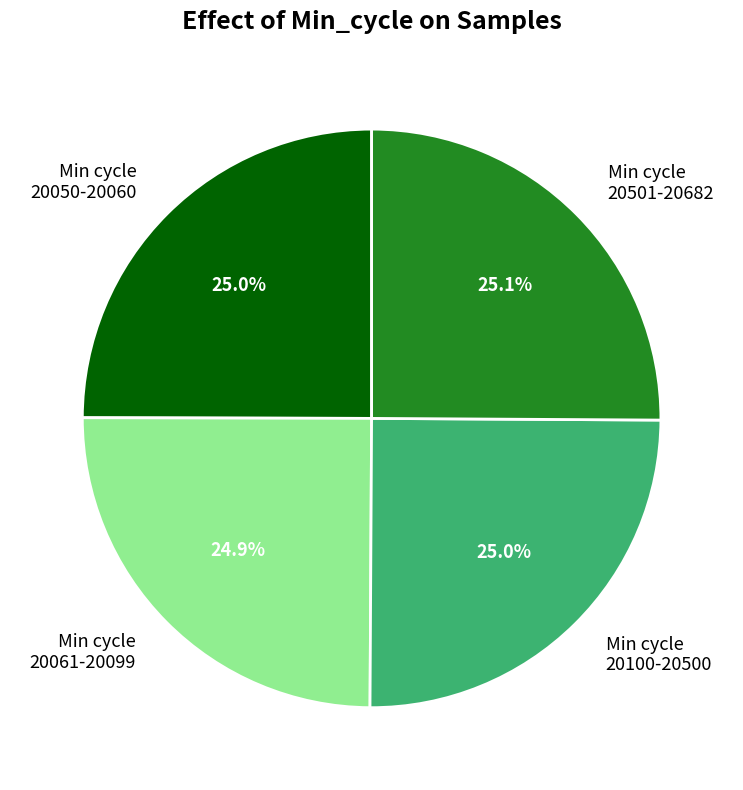

Does Min cycle 20061-20099 represent more than half of the total?

No